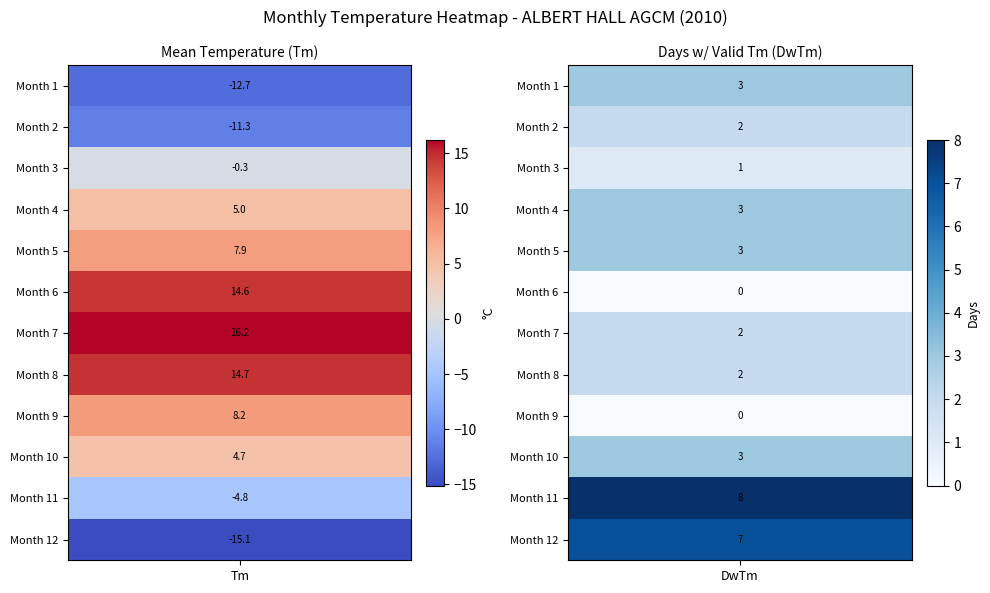

What is the difference between the maximum and minimum values in the 8 series?

12.7